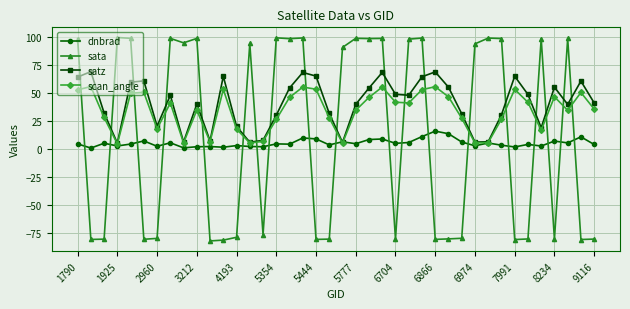

Which series ends up on top after the final intersection of dnbrad and sata?

dnbrad